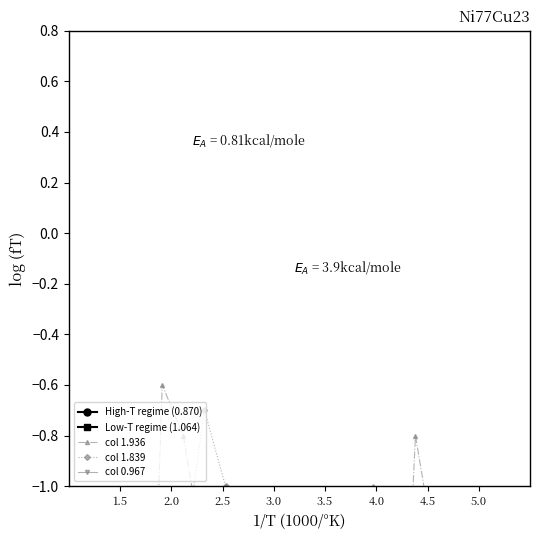

How many series are shown in this chart?

3